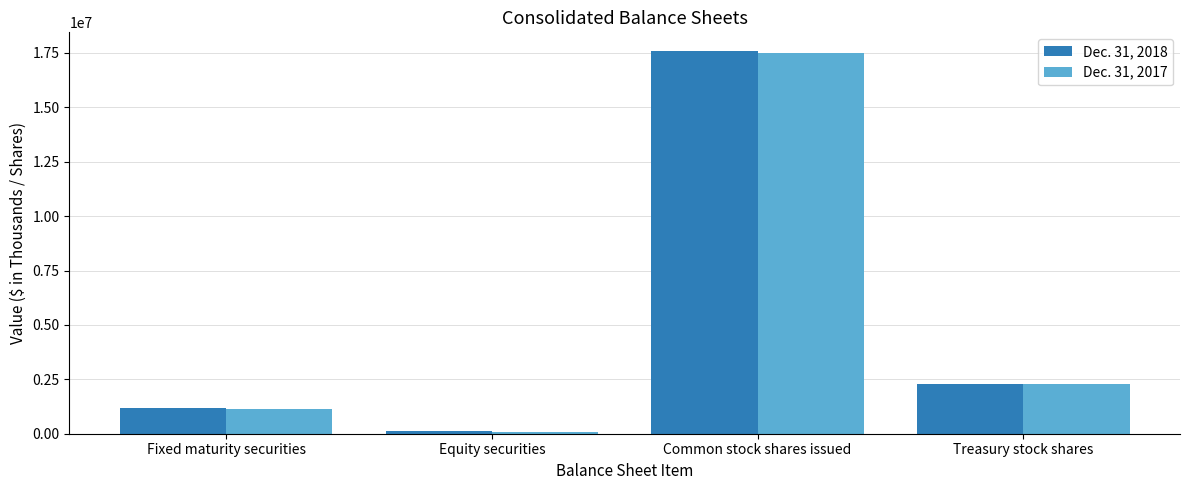

Which series changed the most between Common stock shares issued and Treasury stock shares?

Dec. 31, 2018